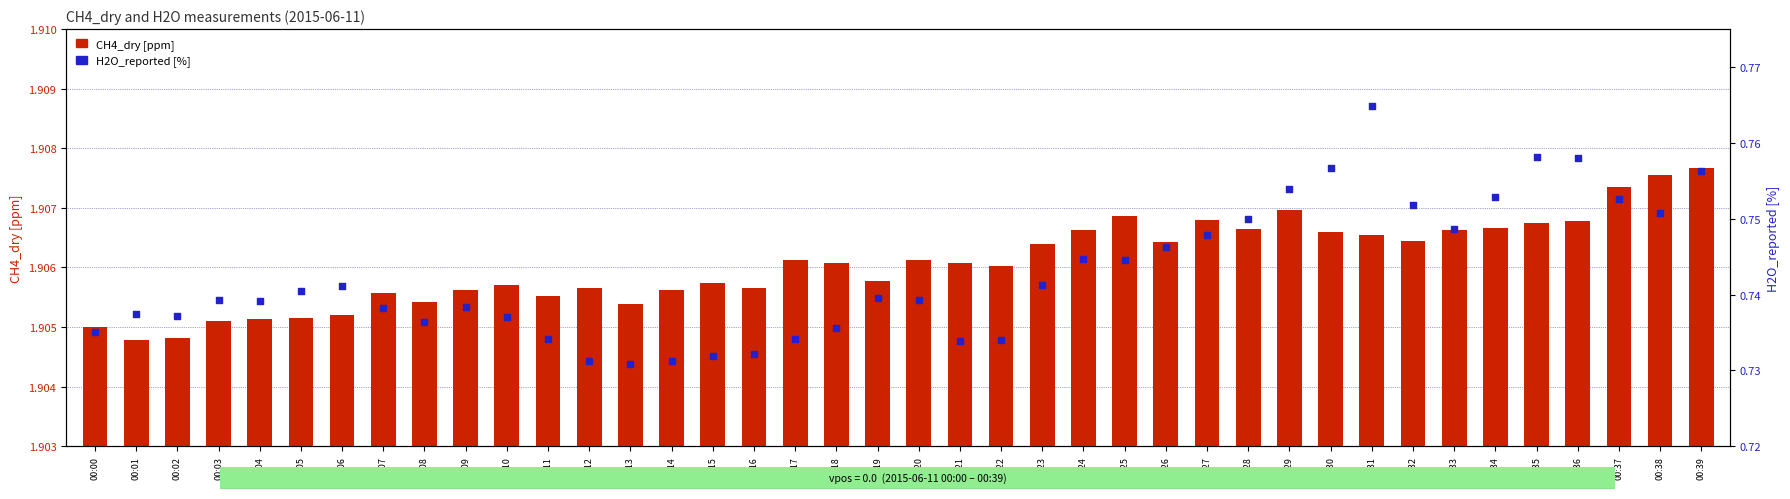

At how many categories does at least one series exceed 1?

40